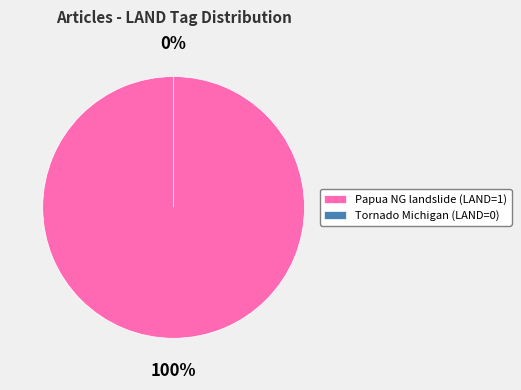

Rank the categories by value from highest to lowest.

Papua New Guinea landslide, Tornado hits Michigan